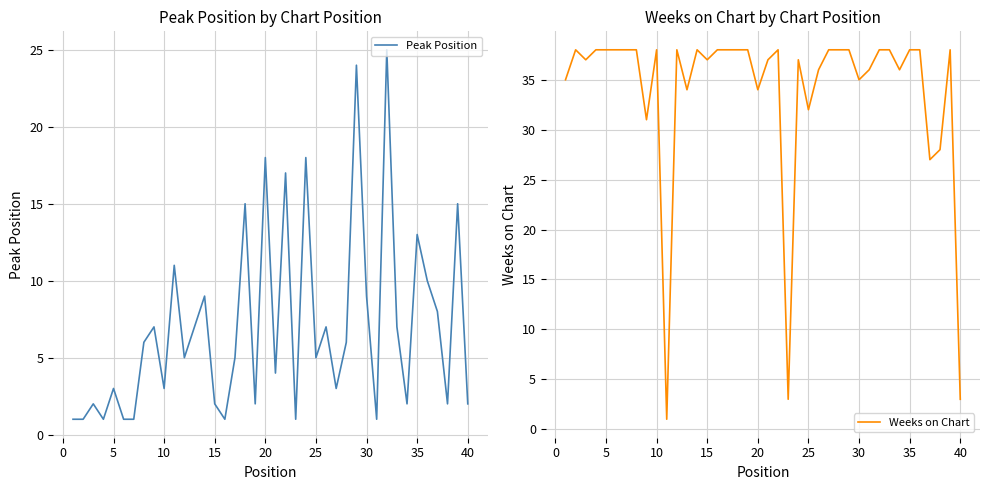

Reading left to right, extract all data points from this chart.

Peak Position: 1	1	2	1	3	1	1	6	7	3	11	5	7	9	2	1	5	15	2	18	4	17	1	18	5	7	3	6	24	9	1	25	7	2	13	10	8	2	15	2
Weeks on Chart: 35	38	37	38	38	38	38	38	31	38	1	38	34	38	37	38	38	38	38	34	37	38	3	37	32	36	38	38	38	35	36	38	38	36	38	38	27	28	38	3